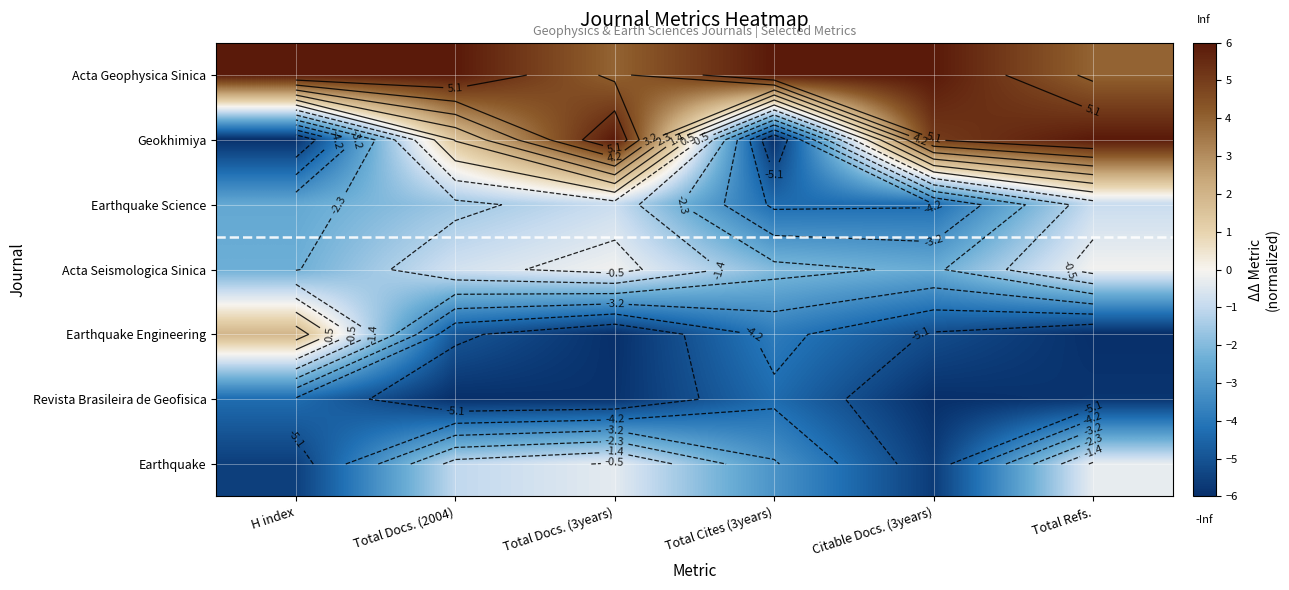

Rank the series at H index from highest to lowest value.

Acta Geophysica Sinica, Earthquake Engineering, Acta Seismologica Sinica, Earthquake Science, Revista Brasileira de Geofisica, Earthquake, Geokhimiya